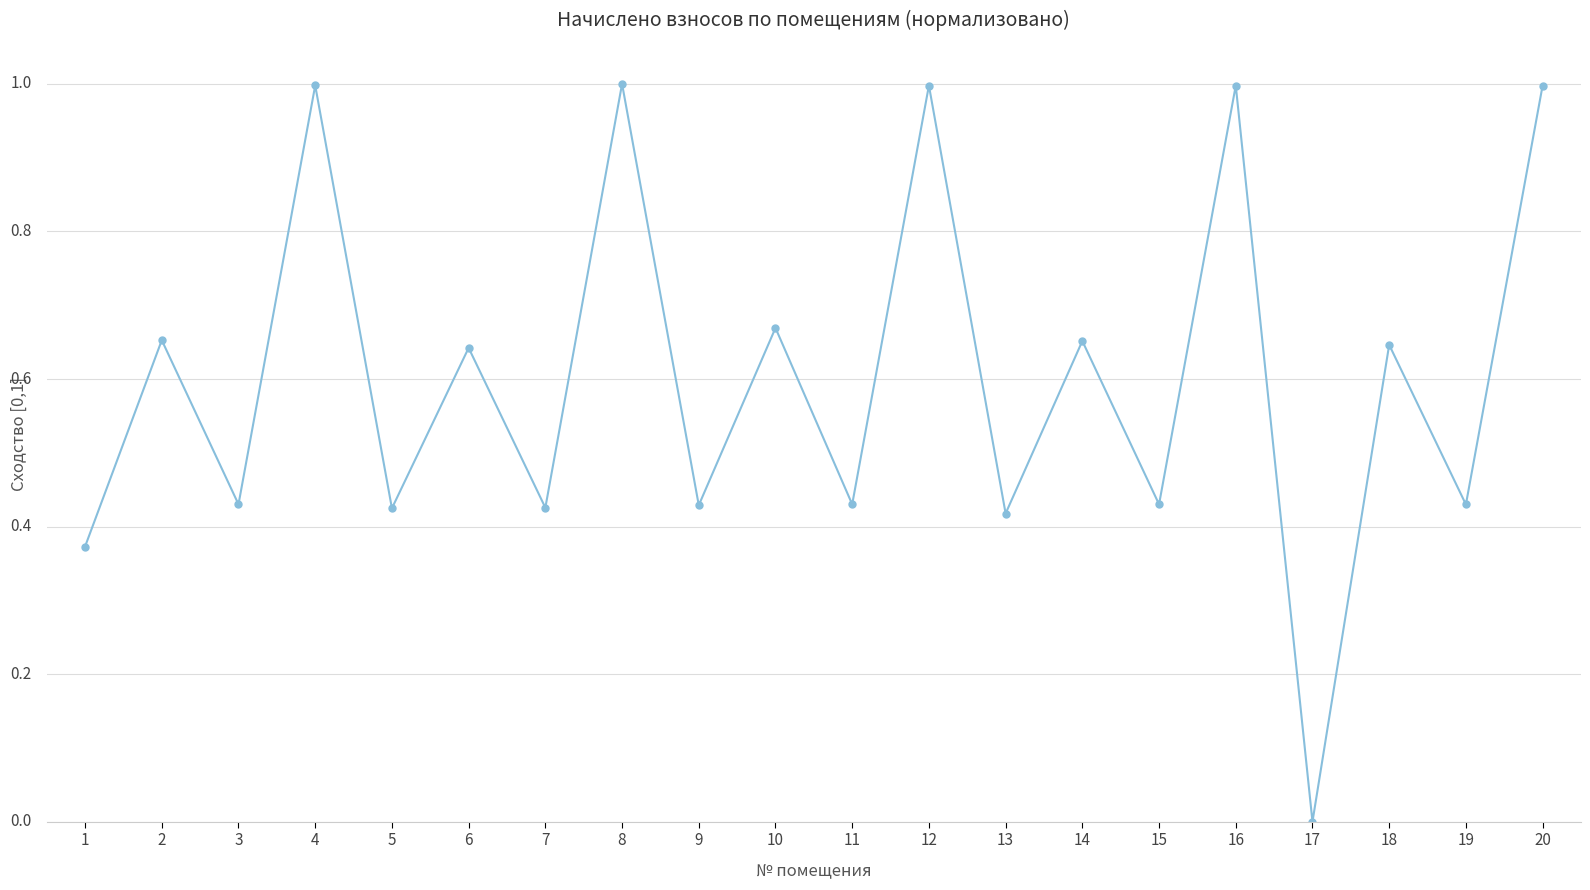

Does the chart have visible grid lines?

Yes